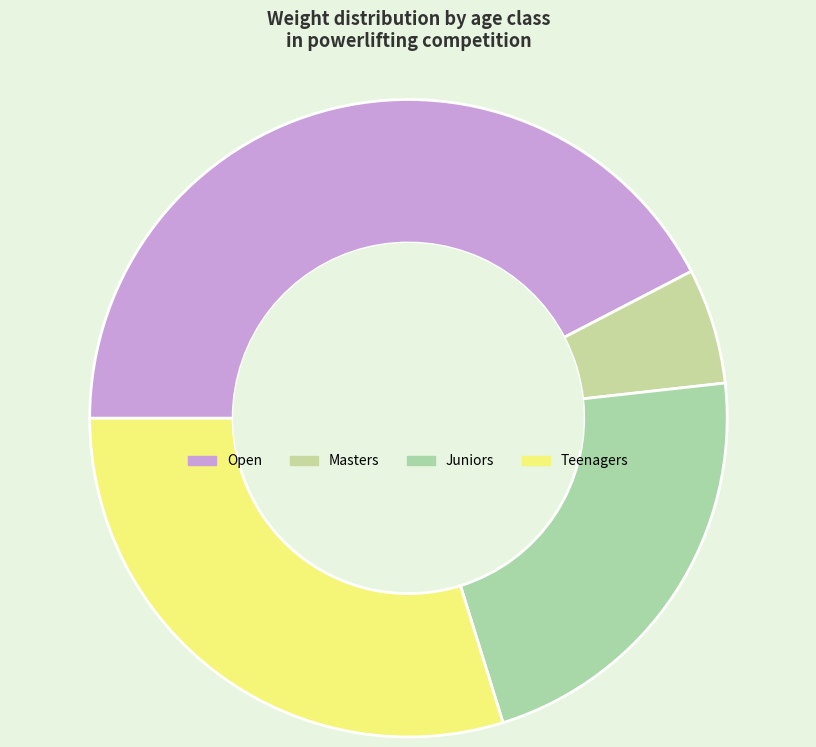

How many slices are in this pie chart?

4